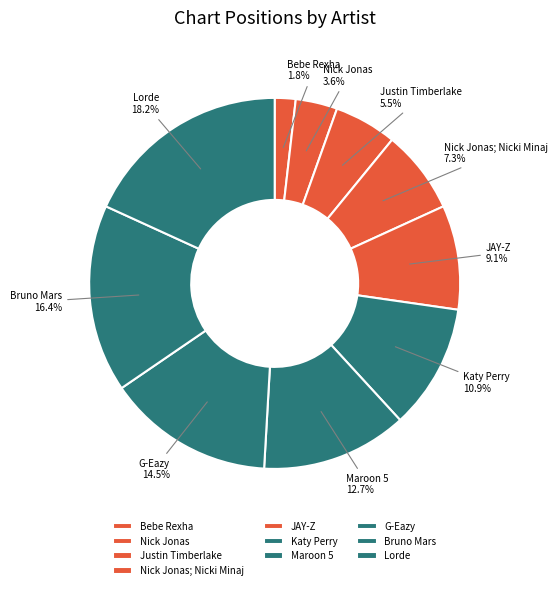

The JAY-Z slice represents 9% of the pie. True or false?

True